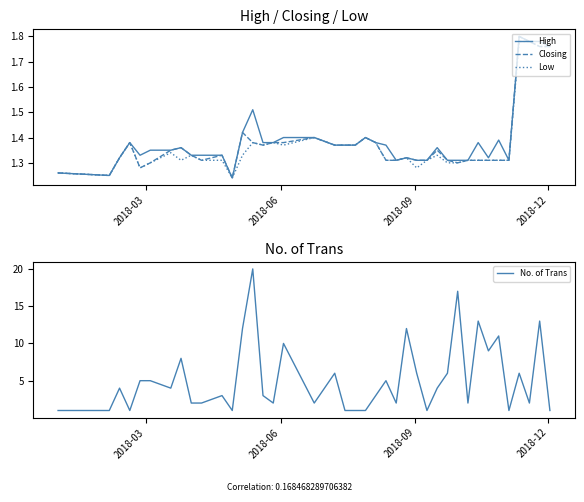

Count the High values in the range 1 to 2.

40